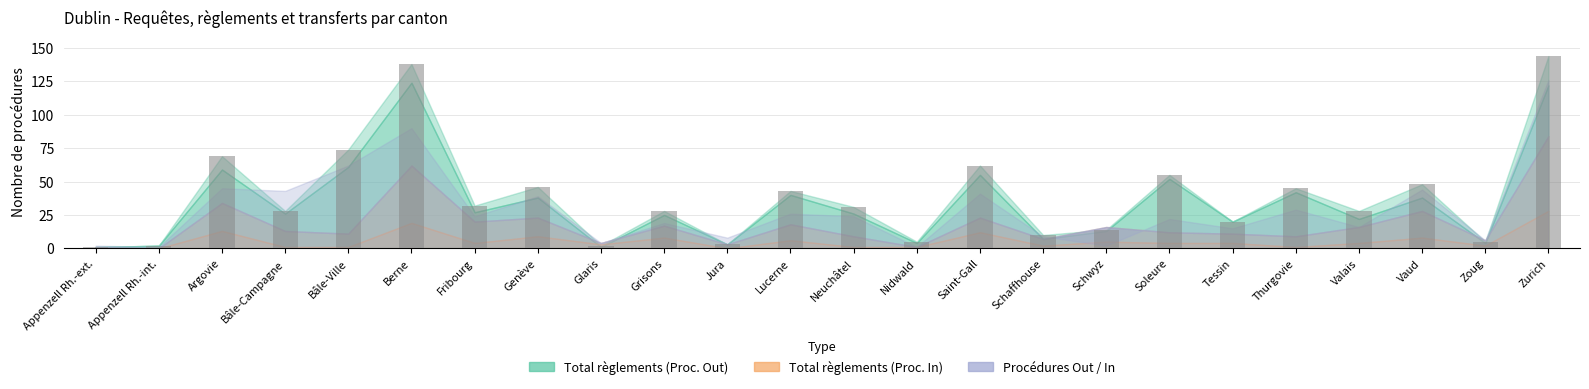

Reading right to left, transcribe all the data shown in this chart.

144	5	48	28	45	20	55	14	10	62	5	31	43	3	28	2	46	32	138	74	28	69	2	1